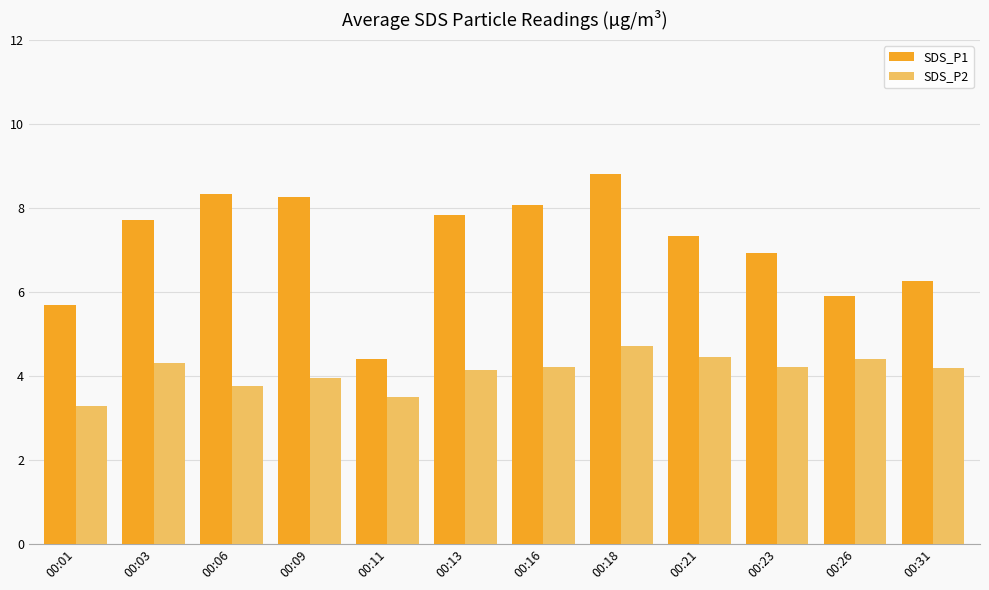

Which category has the highest value across all series?

00:18